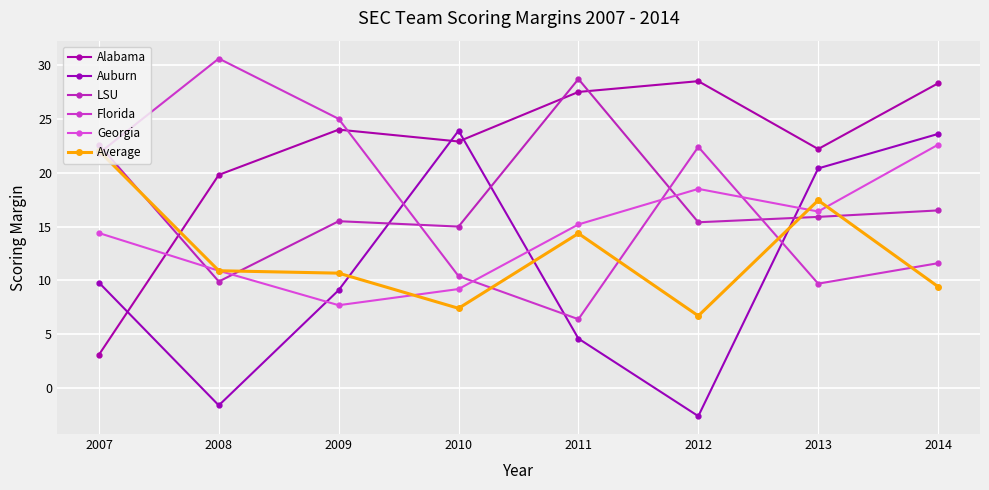

Which category has the lowest value in the Florida series?

2011